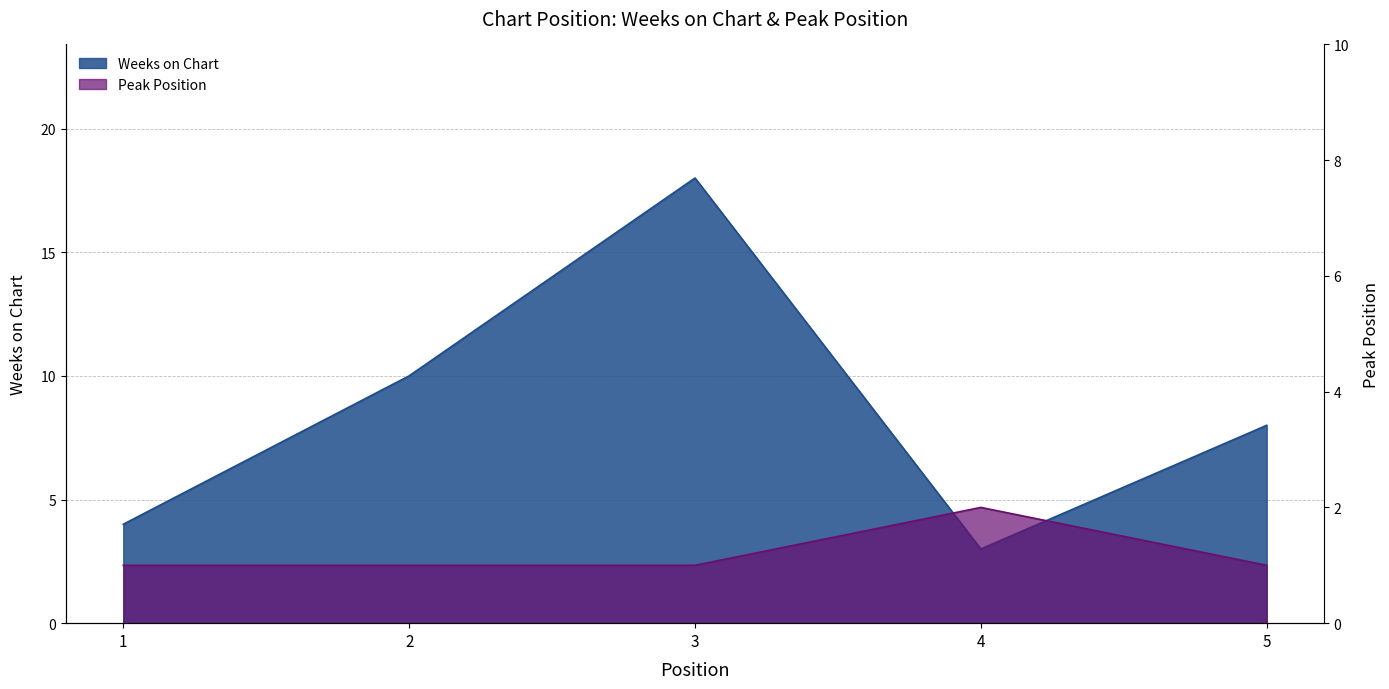

Rank the categories by Weeks on Chart value from highest to lowest.

3, 2, 5, 1, 4